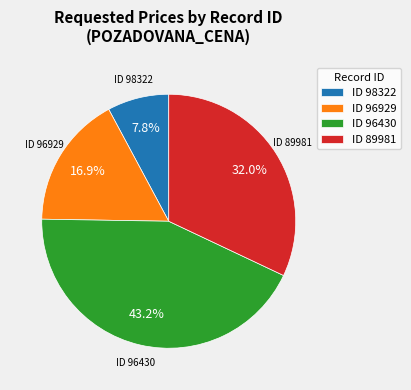

What is the ratio of the value at ID 96929 to the value at ID 89981?

0.5